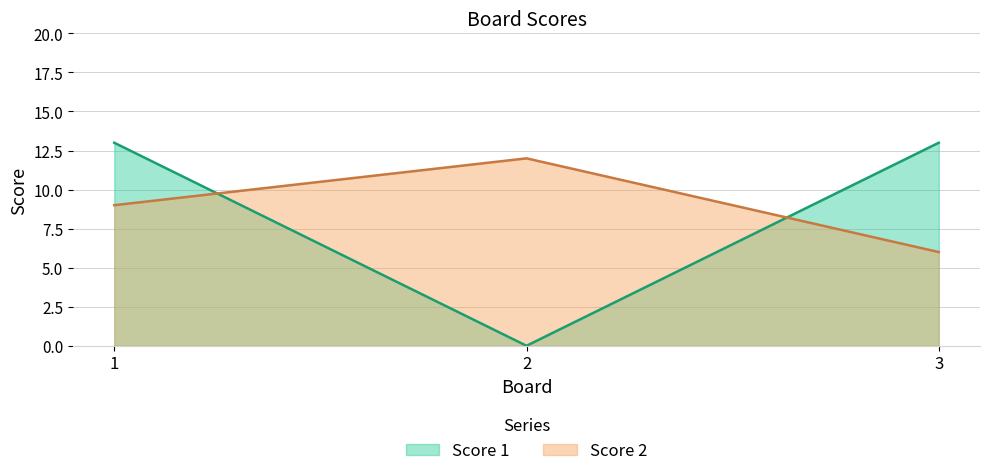

Which series has the largest range (max minus min)?

Score 1